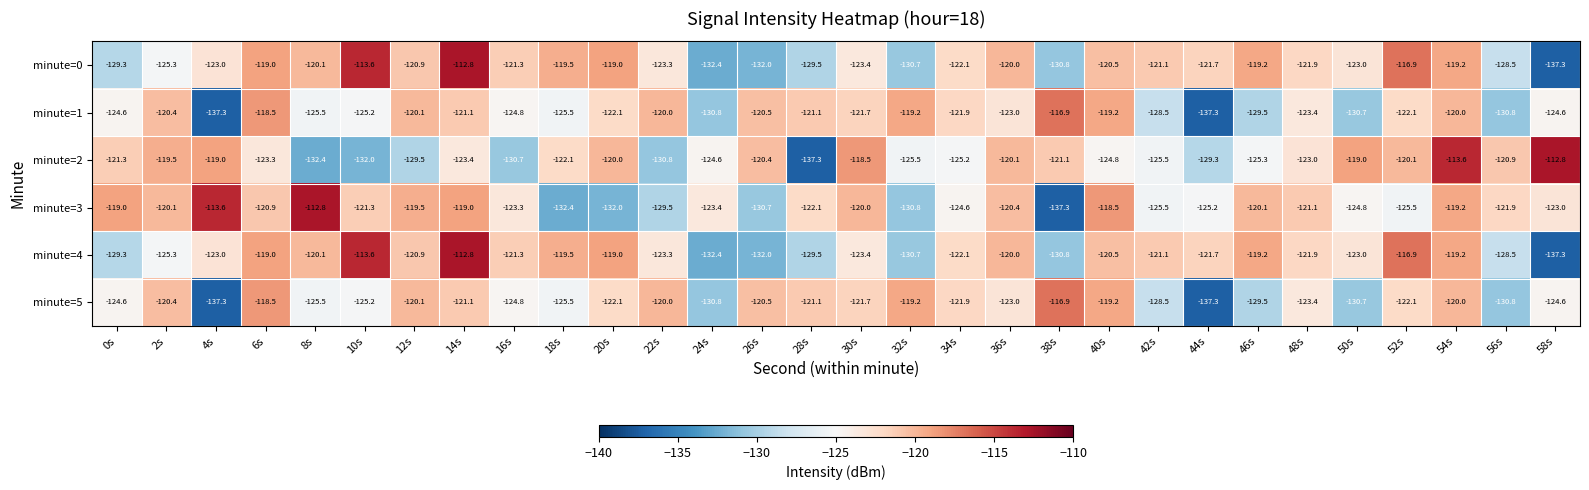

What is the spread (max minus min) of values at 8s?

19.6